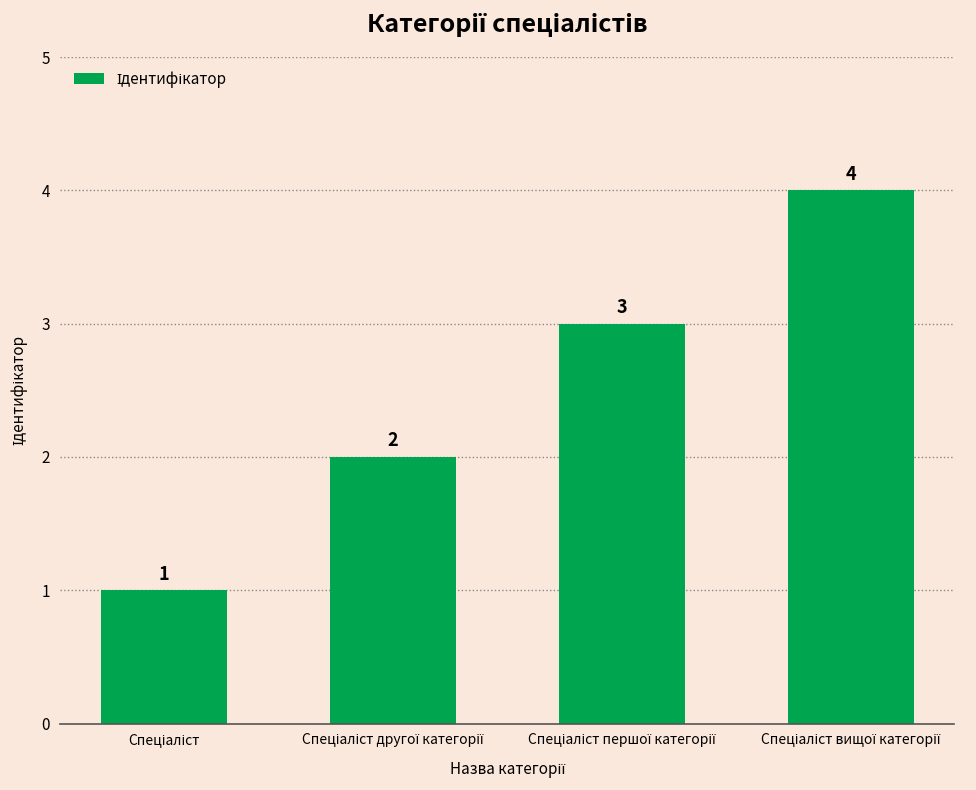

What is the difference between the maximum and minimum values?

3